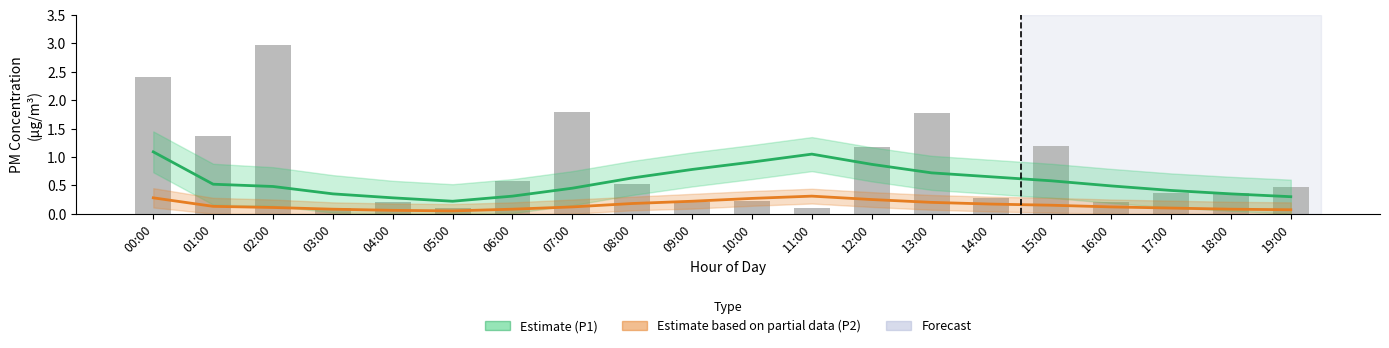

List the series in order of their peak value, lowest first.

Estimate based on partial data (P2), Estimate (P1), Observed P1